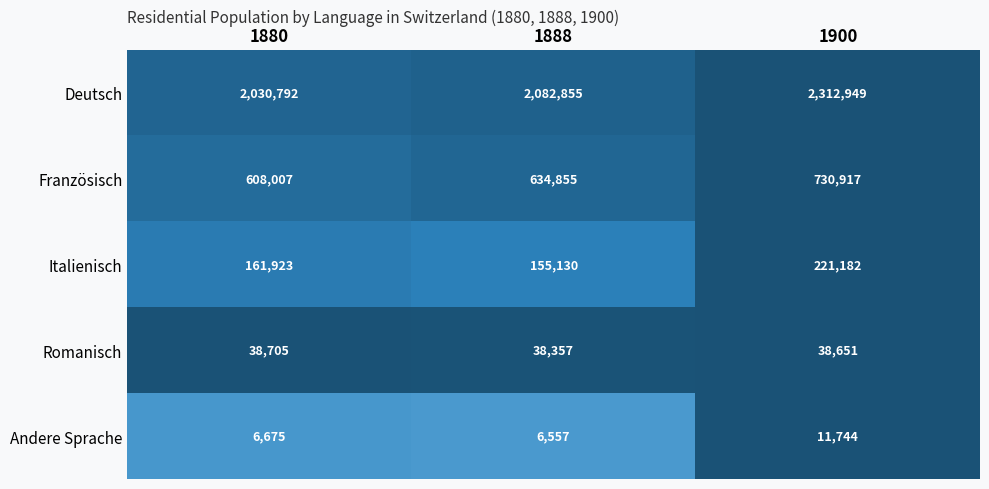

At which category does the chart reach its minimum across all series?

1888